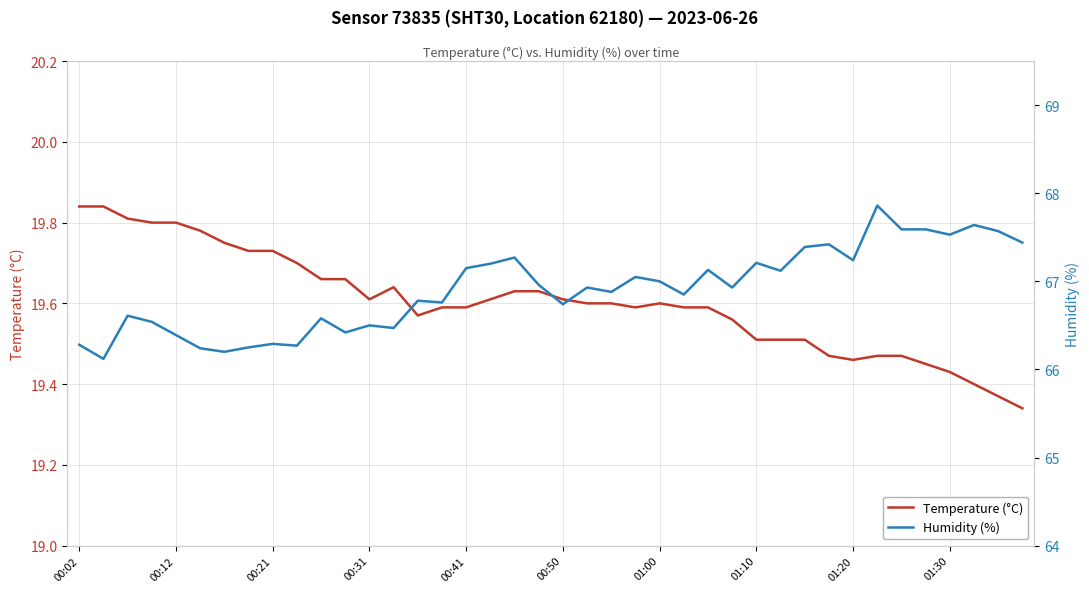

True or false: Temperature (°C) and Humidity (%) intersect in this chart.

False